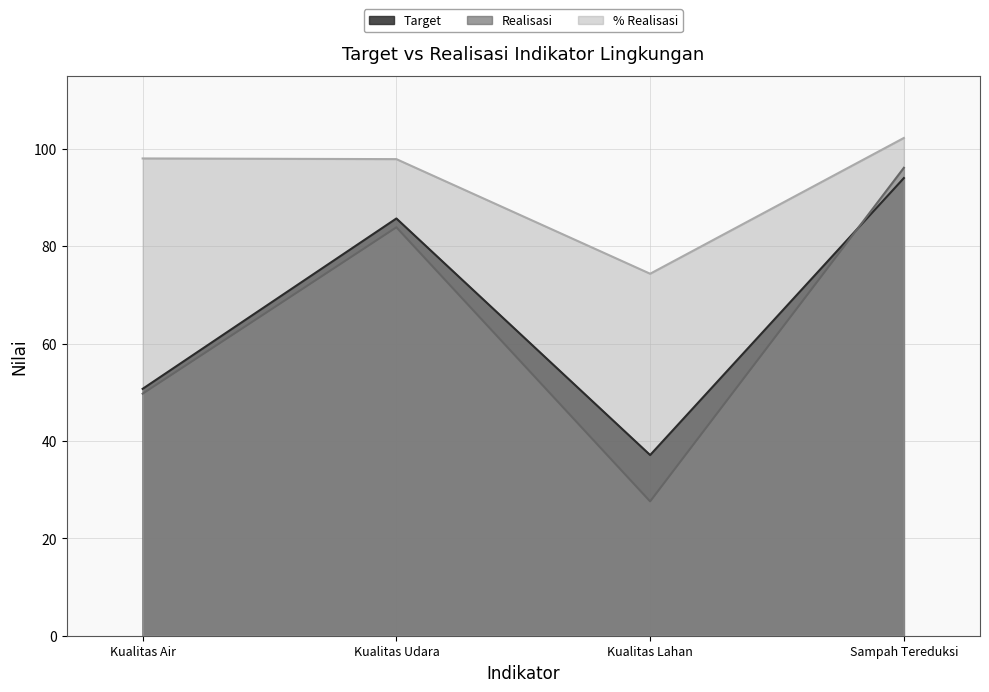

Which series has the largest total across all categories?

% Realisasi